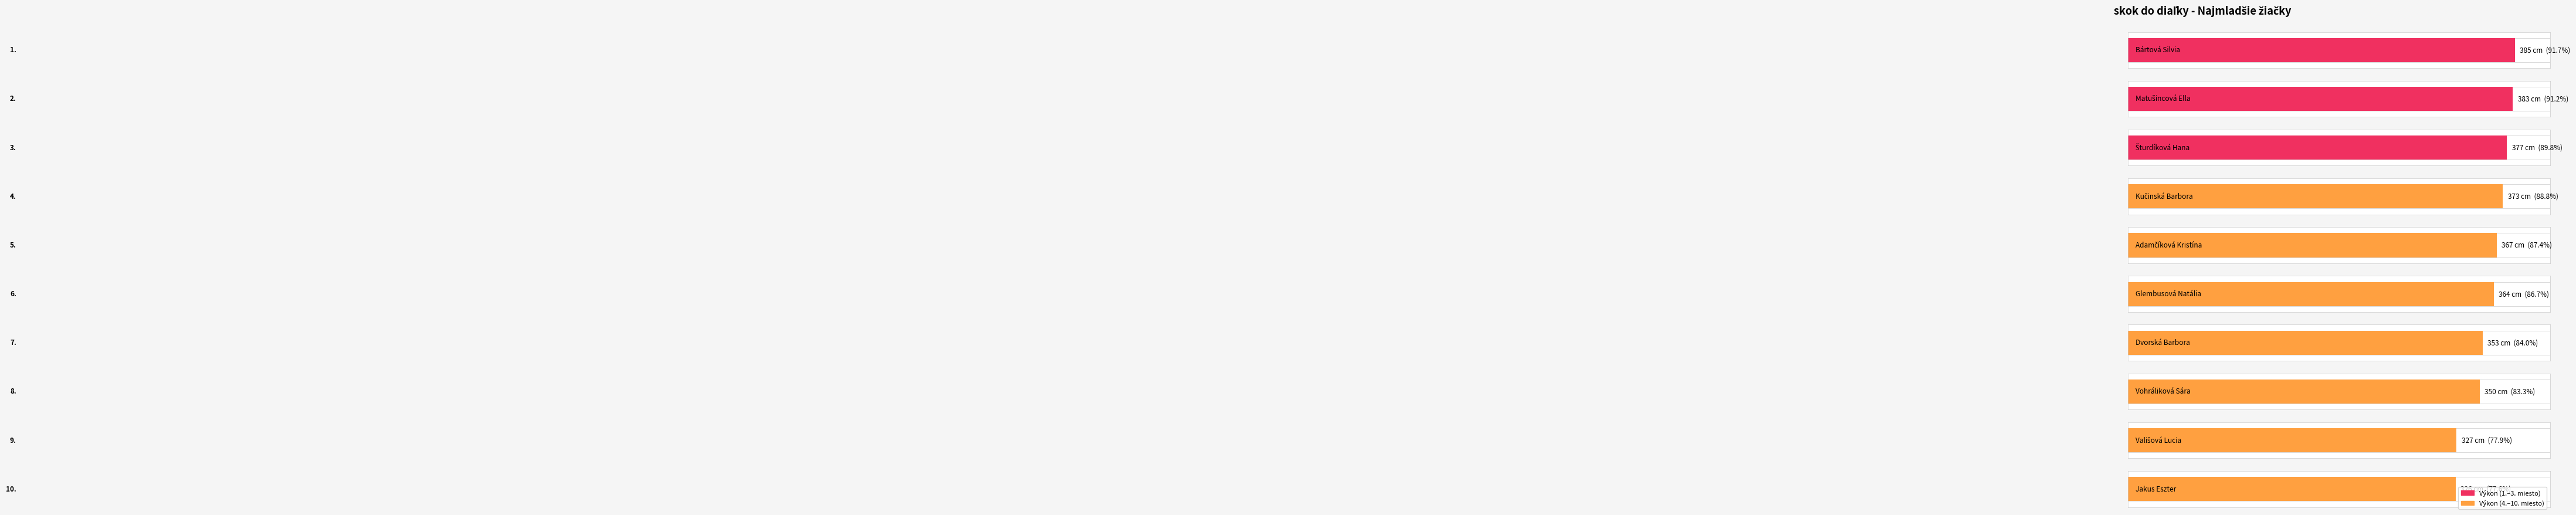

What is the greatest value displayed?

385